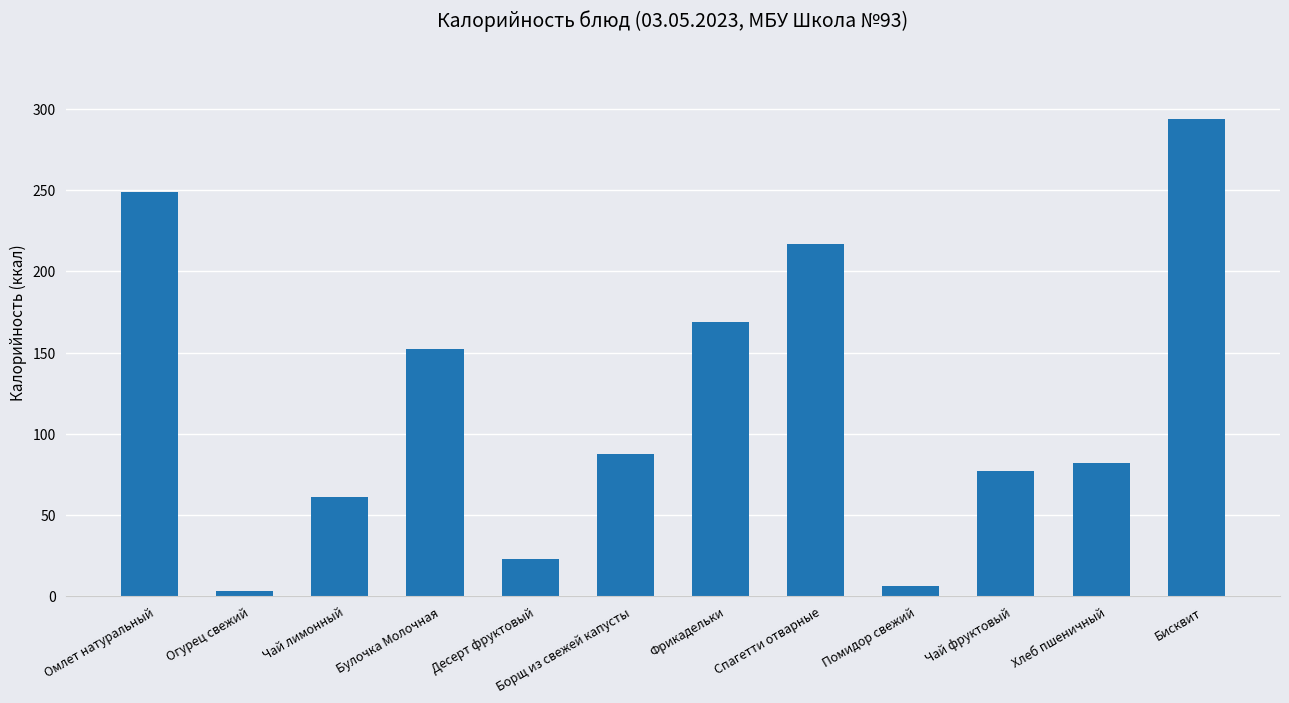

List the labels in order of value, smallest first.

Огурец свежий, Помидор свежий, Десерт фруктовый, Чай лимонный, Чай фруктовый, Хлеб пшеничный, Борщ из свежей капусты, Булочка Молочная, Фрикадельки, Спагетти отварные, Омлет натуральный, Бисквит